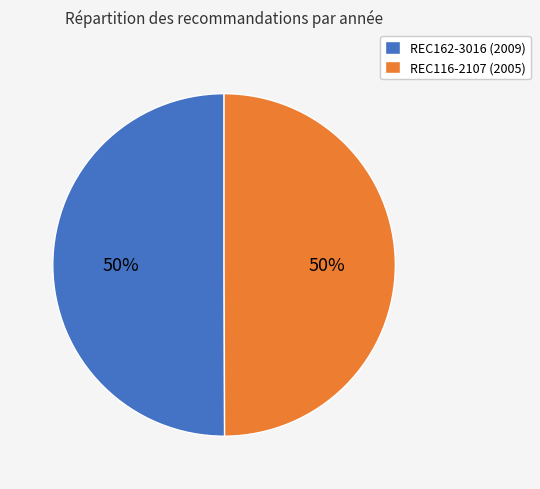

Approximately how many times larger is the value at REC116-2107 compared to REC162-3016?

1.0